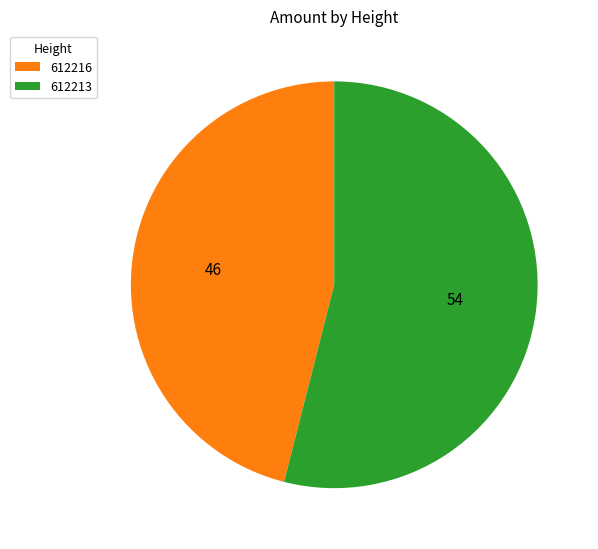

The 612213 slice represents 43% of the pie. True or false?

False